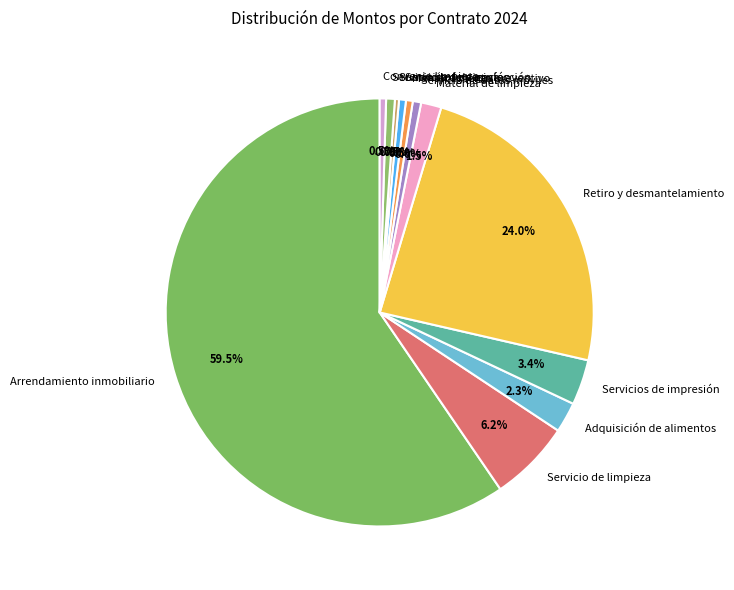

Which slice is the largest?

Arrendamiento inmobiliario